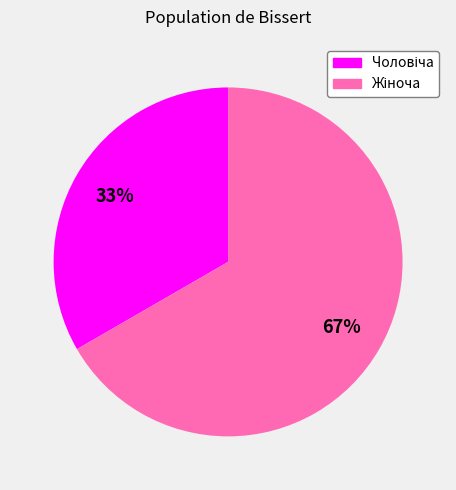

How many segments does this pie chart have?

2